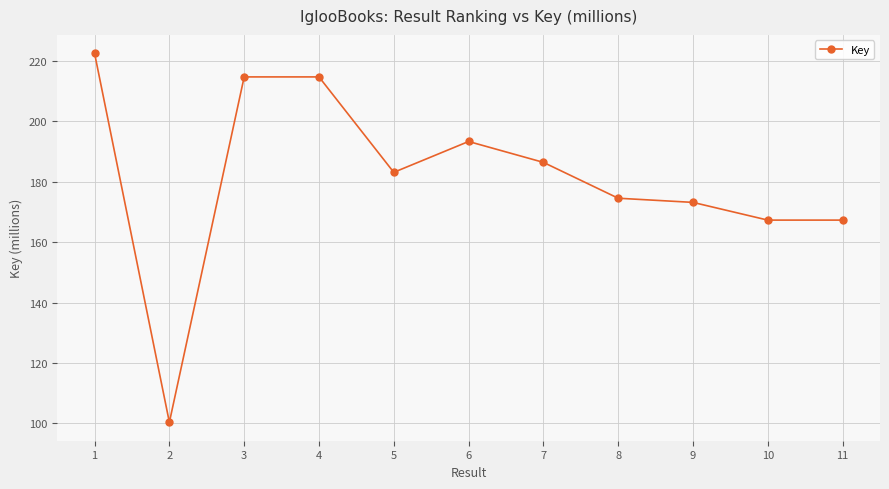

How many categories are shown in the chart?

11